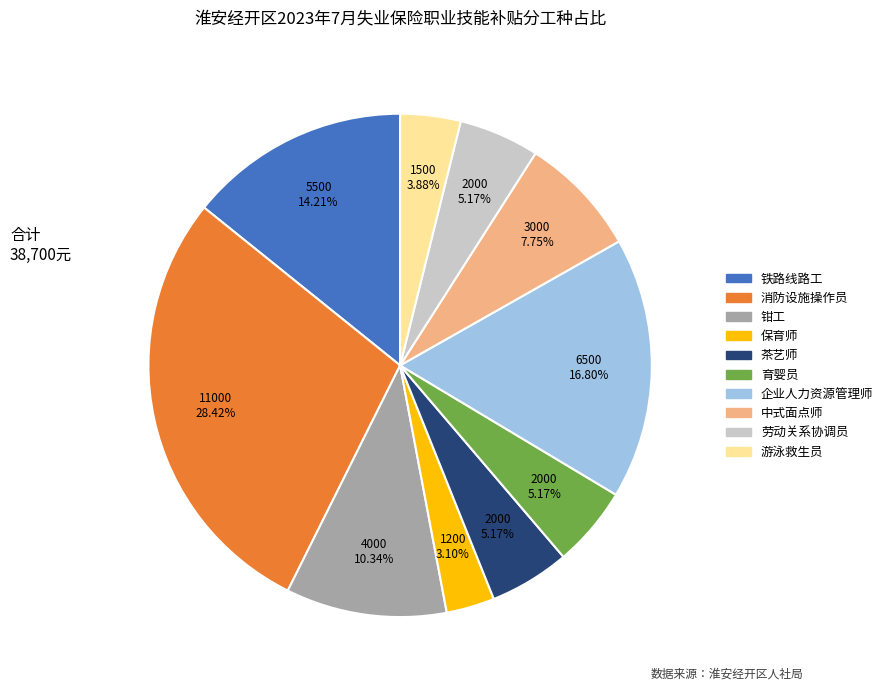

Does any single category account for the majority?

No